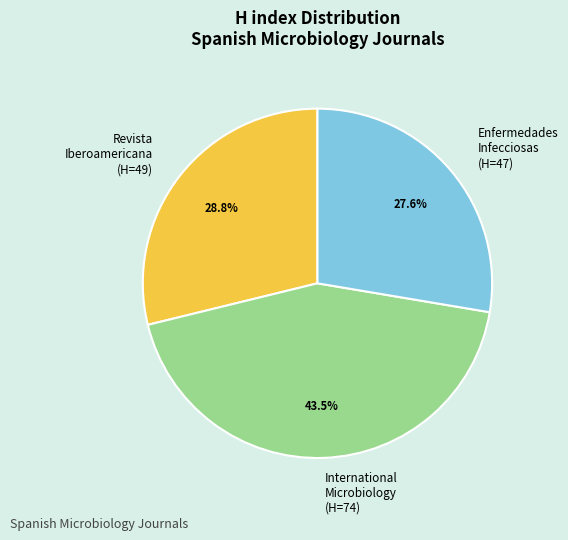

Is Enfermedades Infecciosas (H=47) the majority of the pie?

No